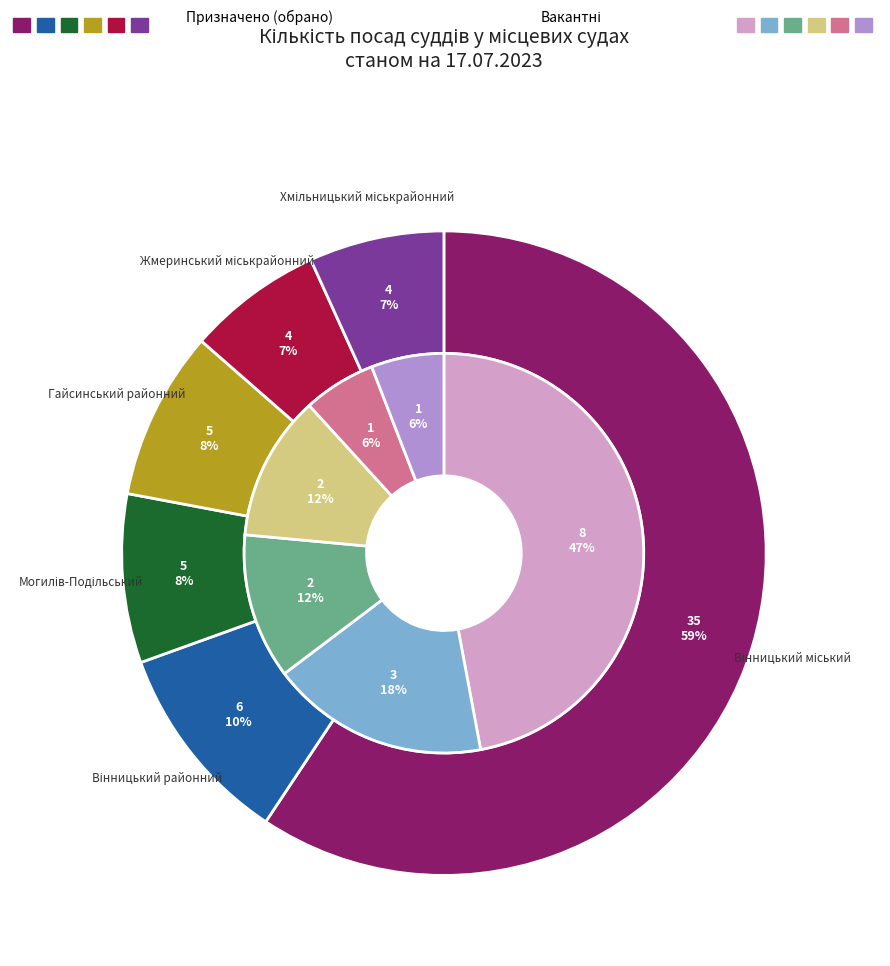

To the nearest percent, what is the difference between the Гайсинський районний and Хмільницький міськрайонний slice percentages?

2%